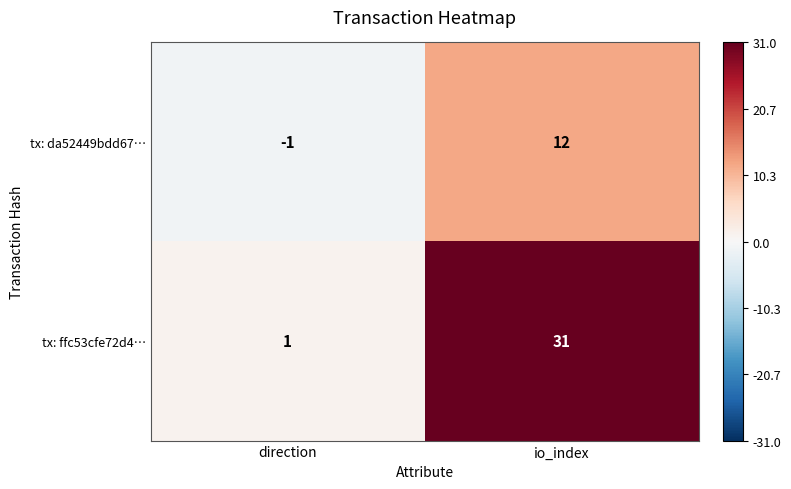

What is the sum of all tx: ffc53cfe72d4… values?

32